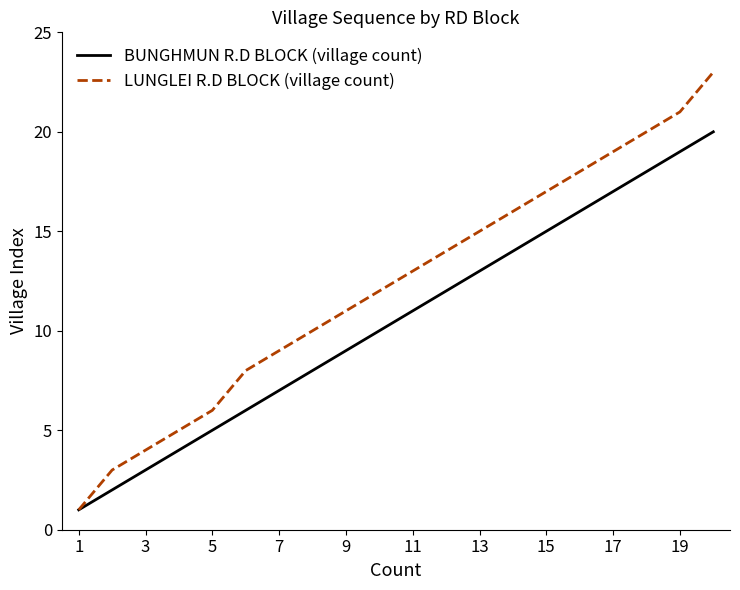

Which series has the largest total across all categories?

LUNGLEI R.D BLOCK (village count)